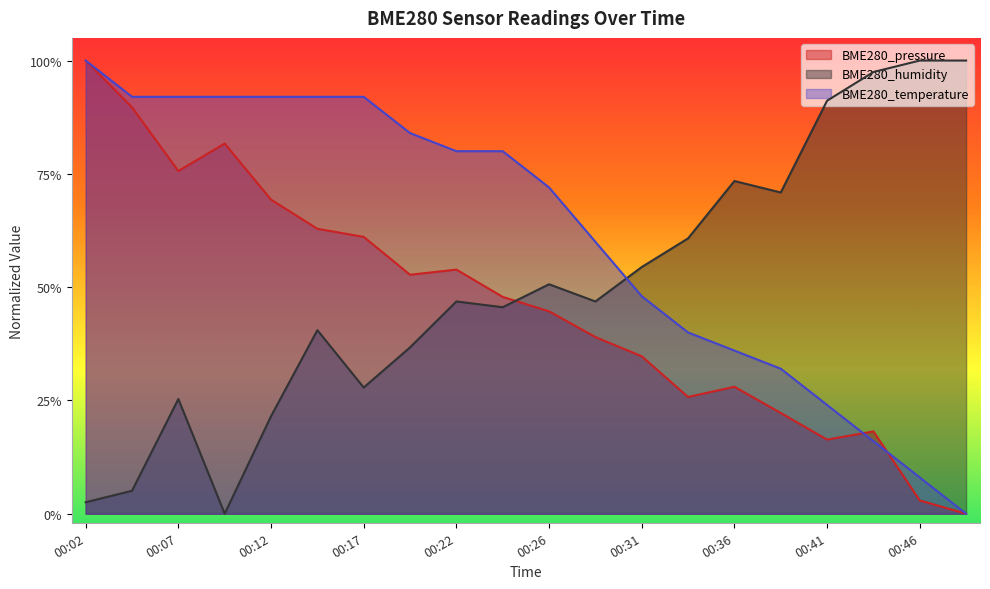

Reading left to right, transcribe all the data shown in this chart.

BME280_pressure: 1.0	0.9	0.8	0.8	0.7	0.6	0.6	0.5	0.5	0.5	0.4	0.4	0.3	0.3	0.3	0.2	0.2	0.2	0.0	0.0
BME280_humidity: 0.0	0.1	0.3	0.0	0.2	0.4	0.3	0.4	0.5	0.5	0.5	0.5	0.5	0.6	0.7	0.7	0.9	1.0	1.0	1.0
BME280_temperature: 1.0	0.9	0.9	0.9	0.9	0.9	0.9	0.8	0.8	0.8	0.7	0.6	0.5	0.4	0.4	0.3	0.2	0.2	0.1	0.0